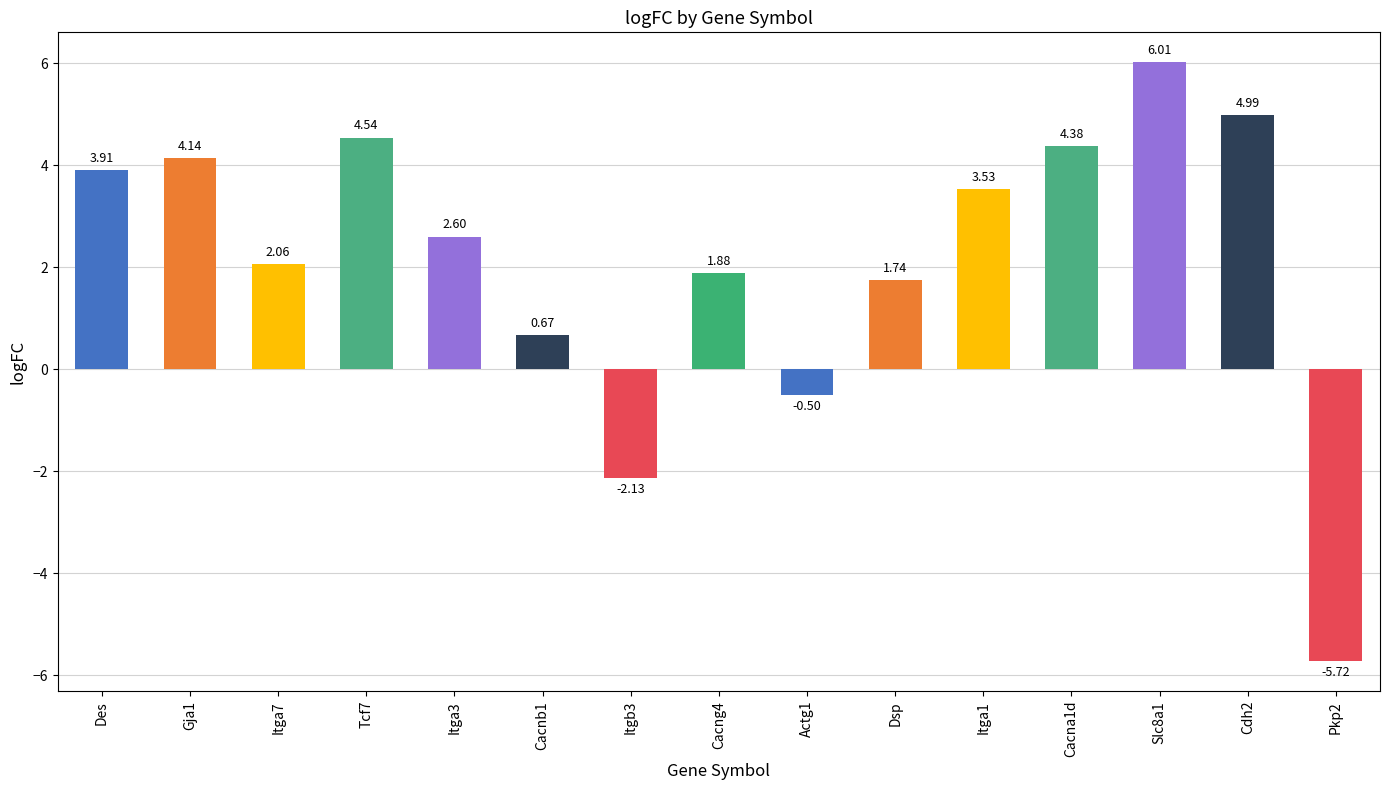

How many values are below zero?

3